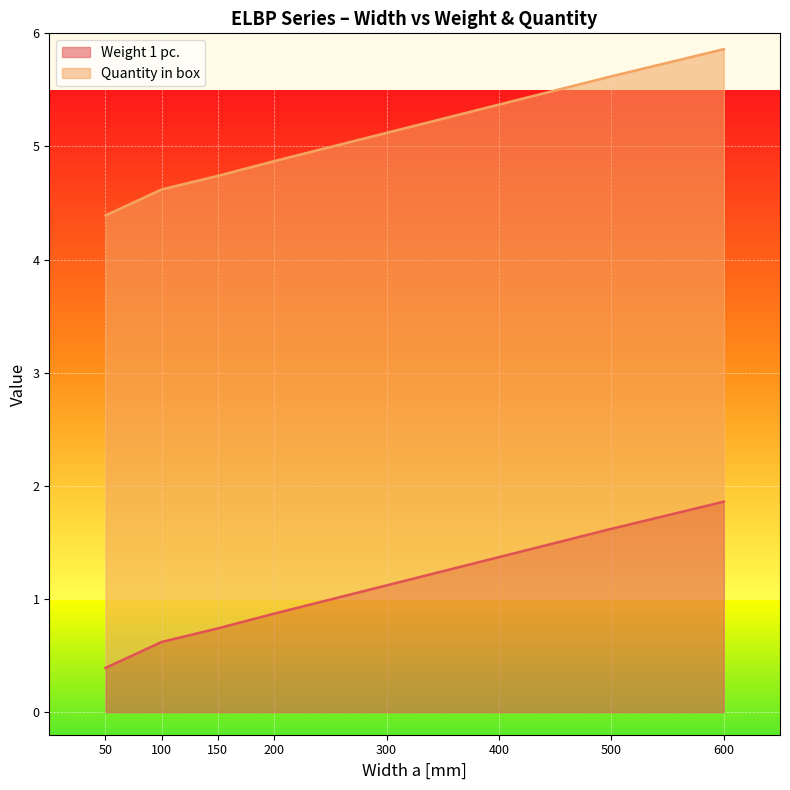

At which label does Weight 1 pc. first exceed 1?

300